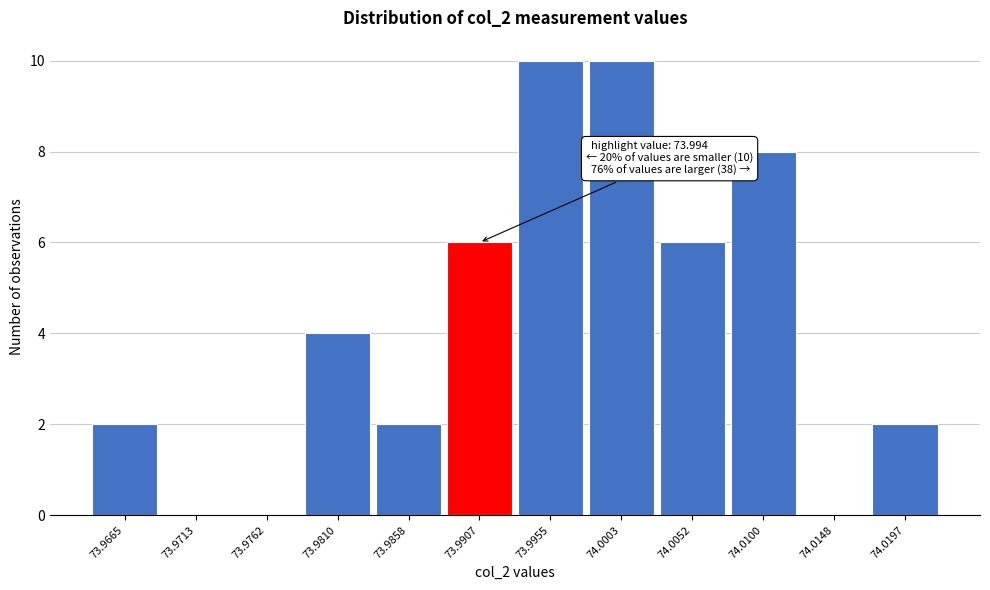

Reading left to right, extract all data points from this chart.

73.9665=2	73.9713=0	73.9762=0	73.9810=4	73.9858=2	73.9907=6	73.9955=10	74.0003=10	74.0052=6	74.0100=8	74.0148=0	74.0197=2